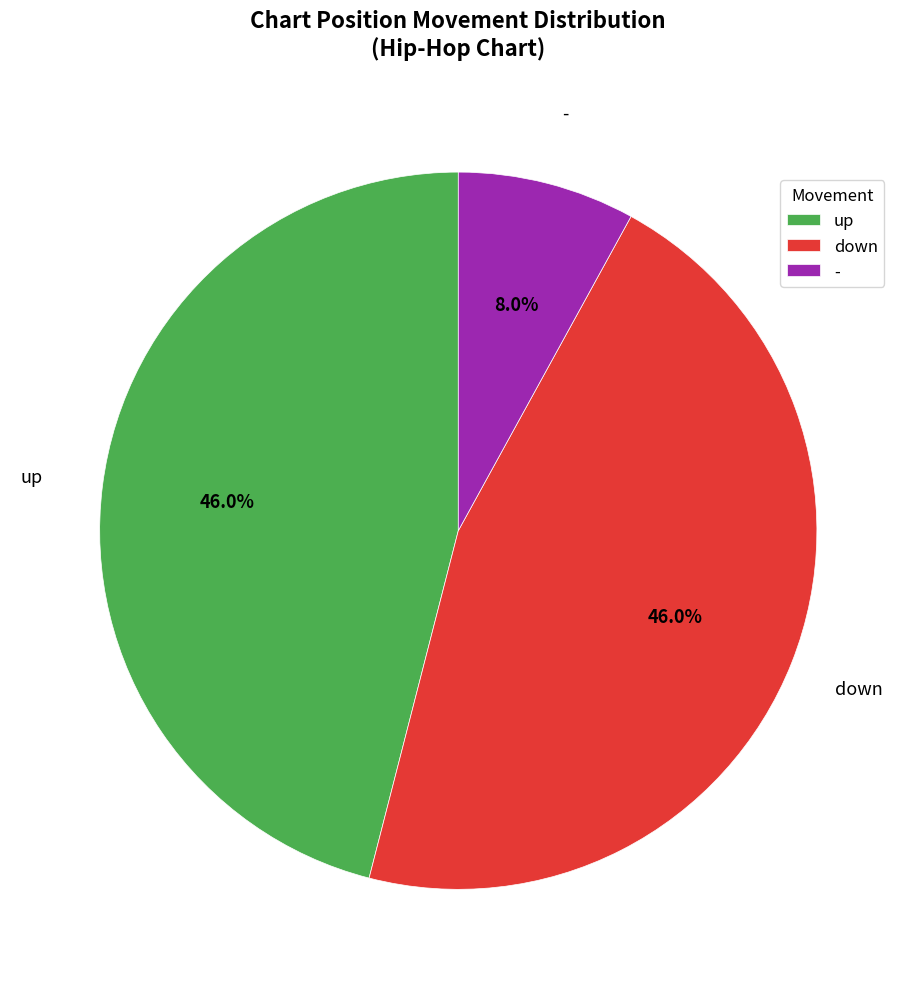

Does down represent more than half of the total?

No